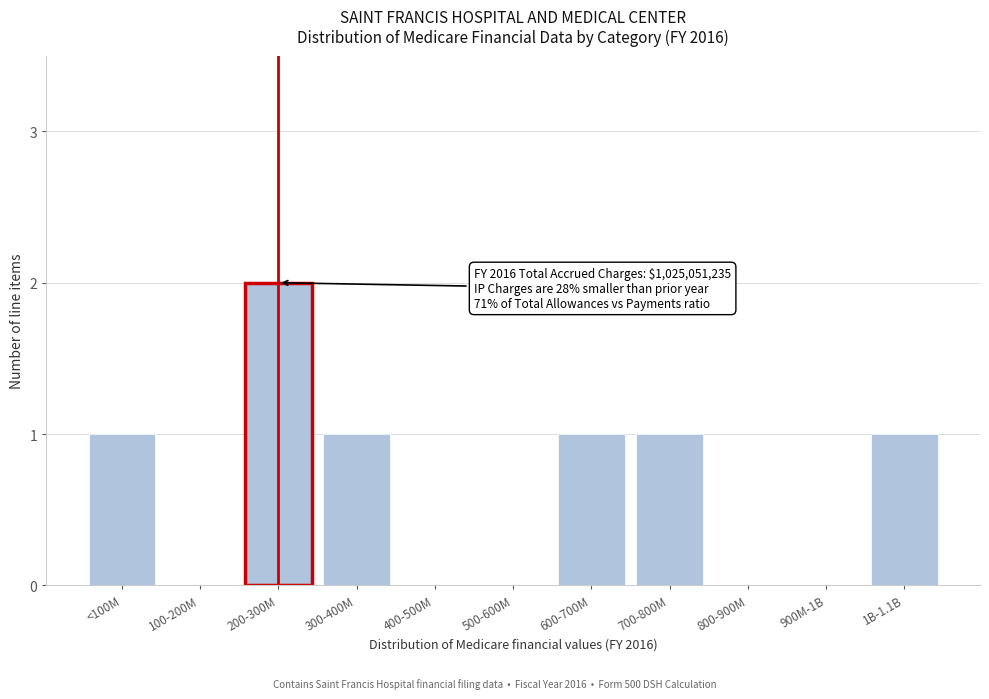

Reading left to right, extract all data points from this chart.

<100M=1	100-200M=0	200-300M=2	300-400M=1	400-500M=0	500-600M=0	600-700M=1	700-800M=1	800-900M=0	900M-1B=0	1B-1.1B=1